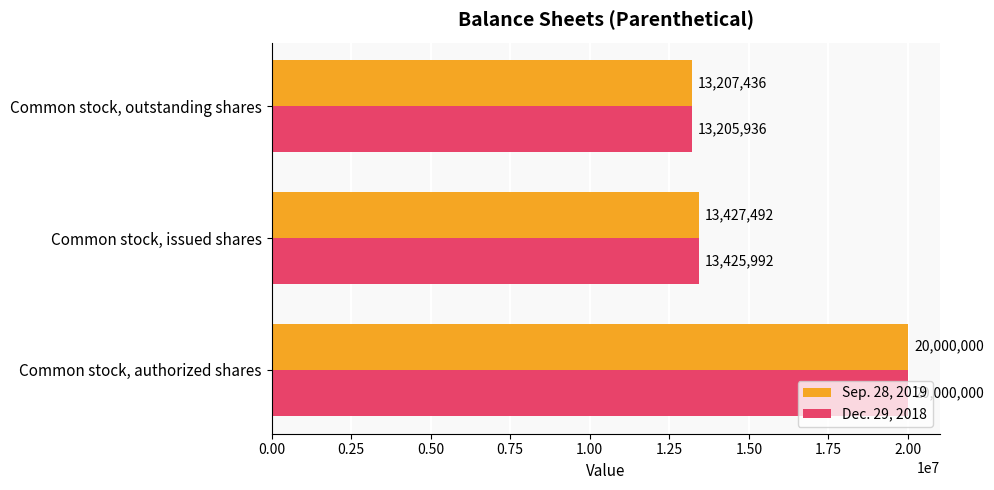

Rank the series by their average value, from lowest to highest.

Dec. 29, 2018, Sep. 28, 2019